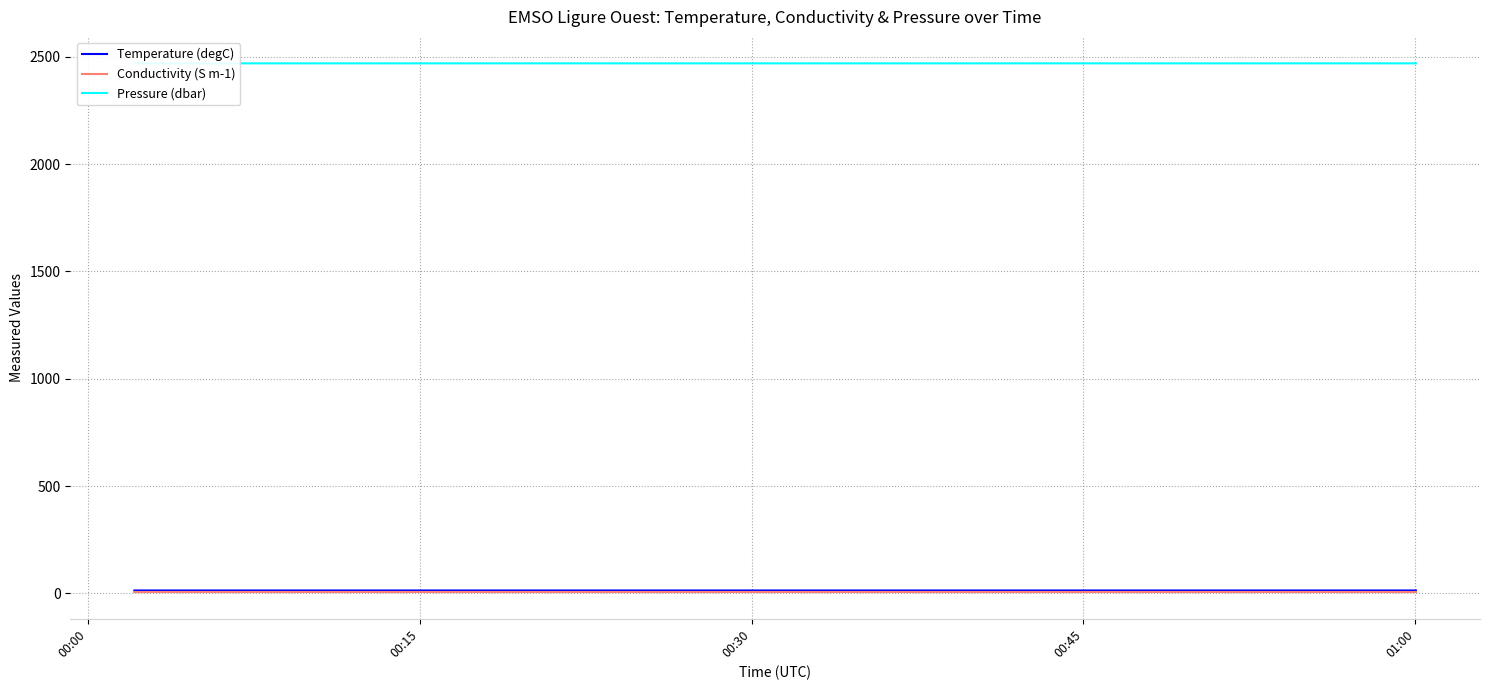

What are all the series names shown in the legend?

Temperature (degC), Conductivity (S m-1), Pressure (dbar)